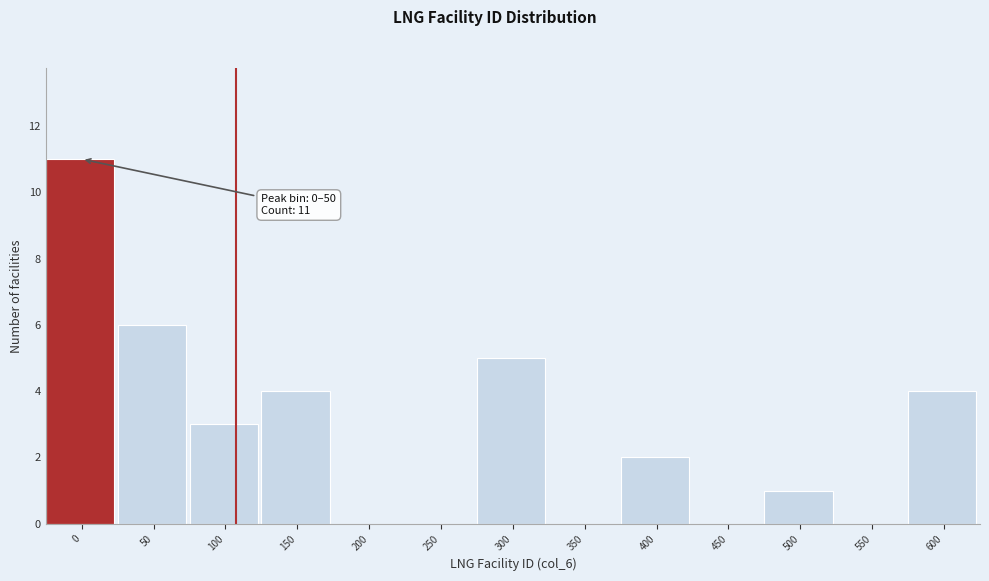

Reading left to right, extract all data points from this chart.

0=11	50=6	100=3	150=4	200=0	250=0	300=5	350=0	400=2	450=0	500=1	550=0	600=4